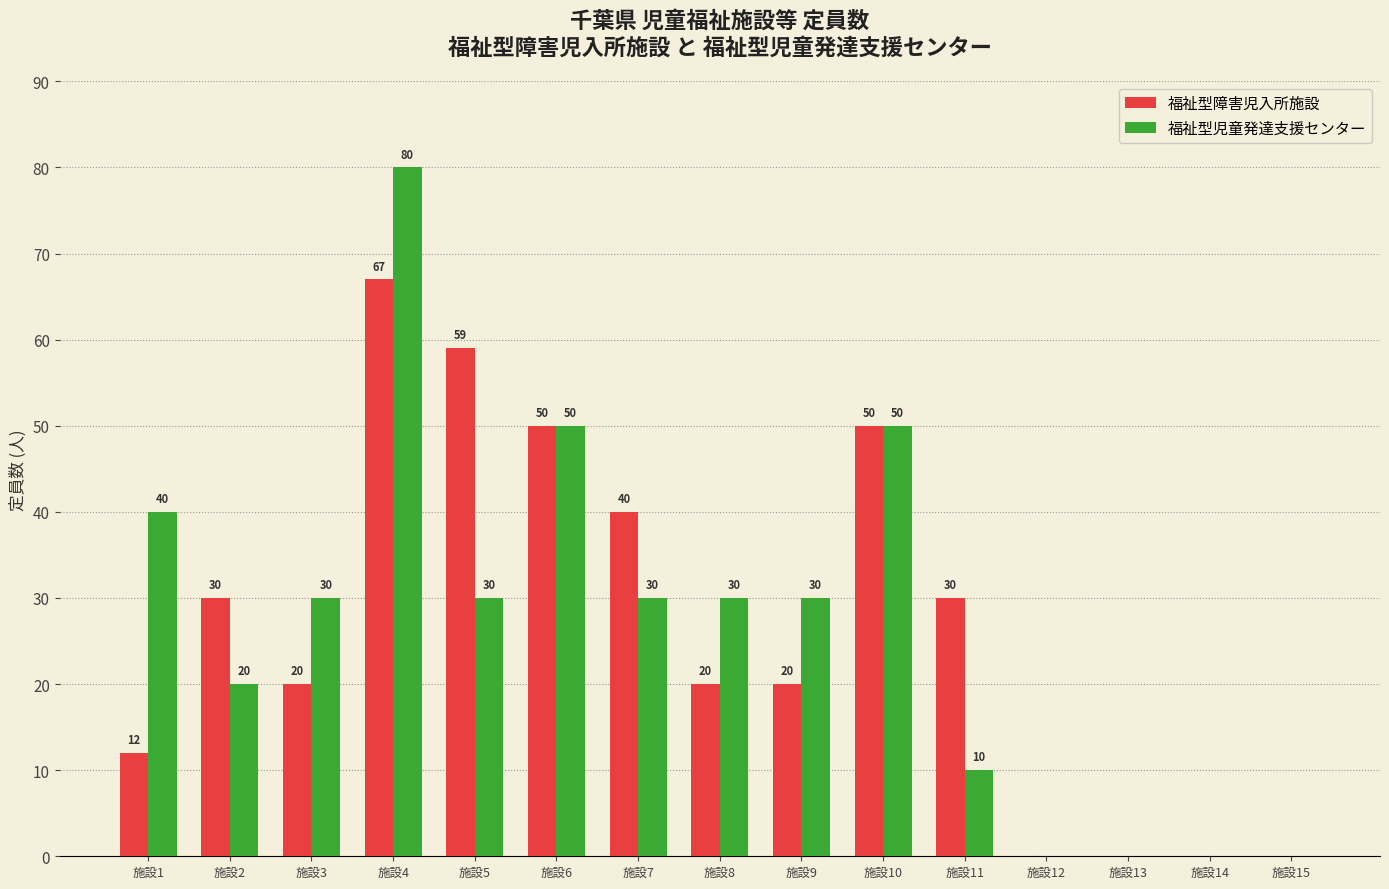

Read the 福祉型障害児入所施設 value at 施設4, to the nearest 10.

70